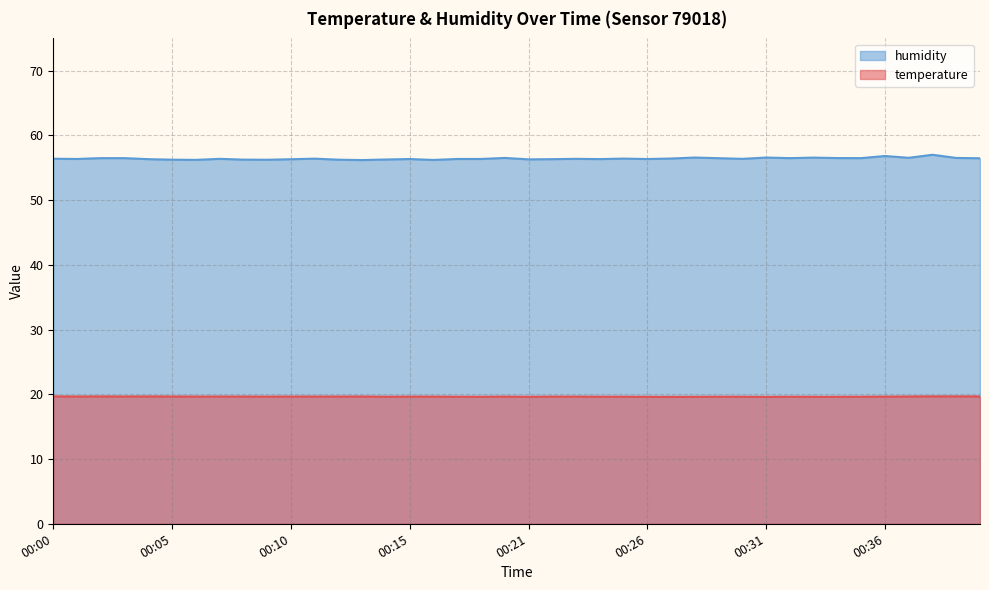

Count the temperature values in the range 19 to 20.

40